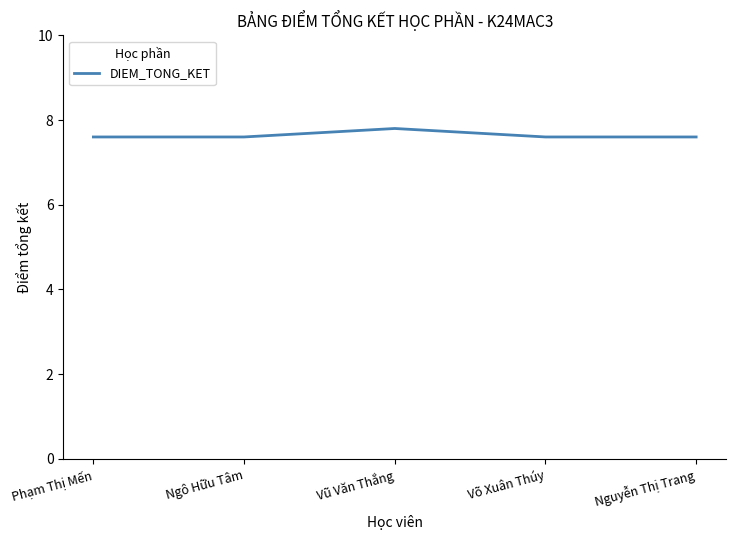

Which label corresponds to the largest value in the chart?

Vũ Văn Thắng